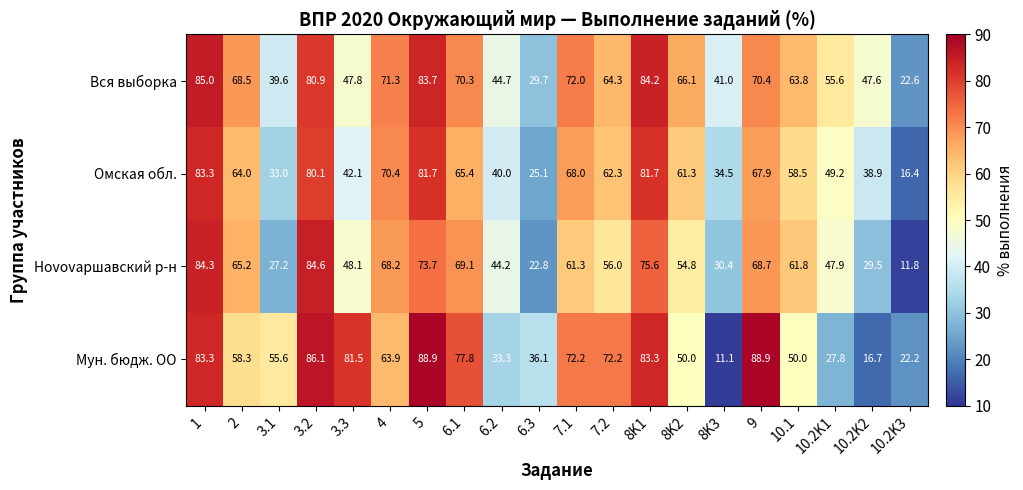

Which category has the lowest value in the Мун. бюдж. ОО series?

8K3